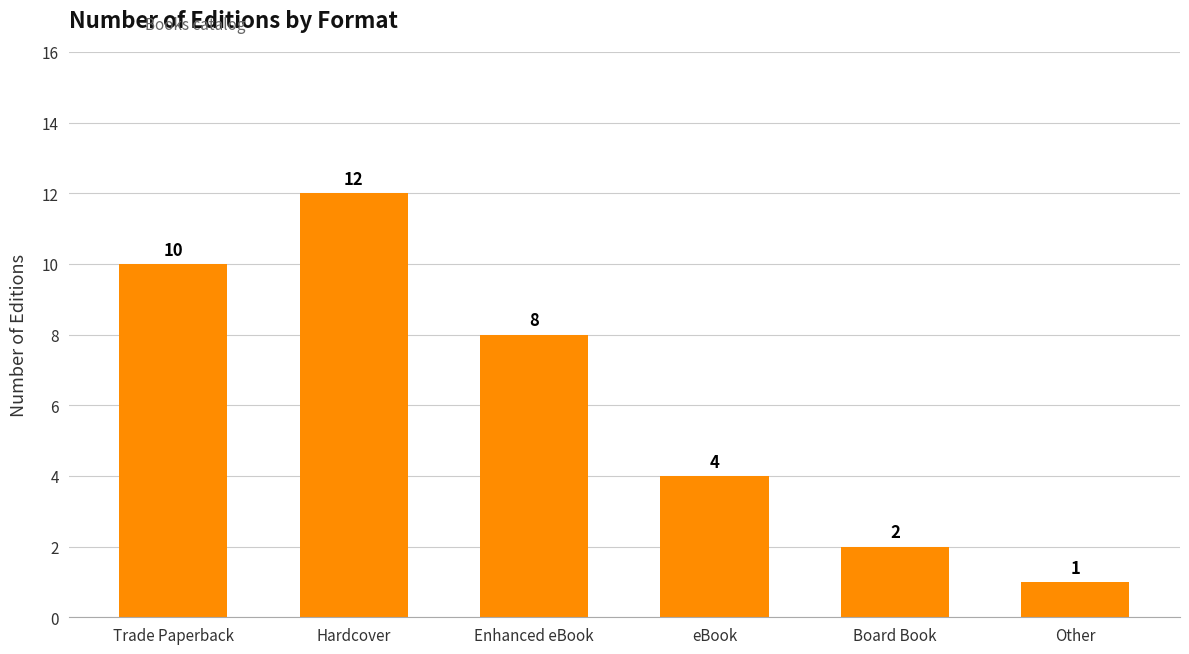

What is the difference between the values at Other and Trade Paperback?

9